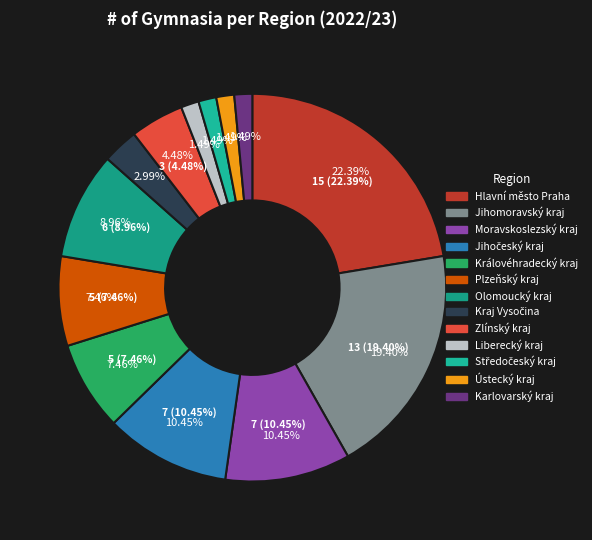

How many segments does this pie chart have?

13